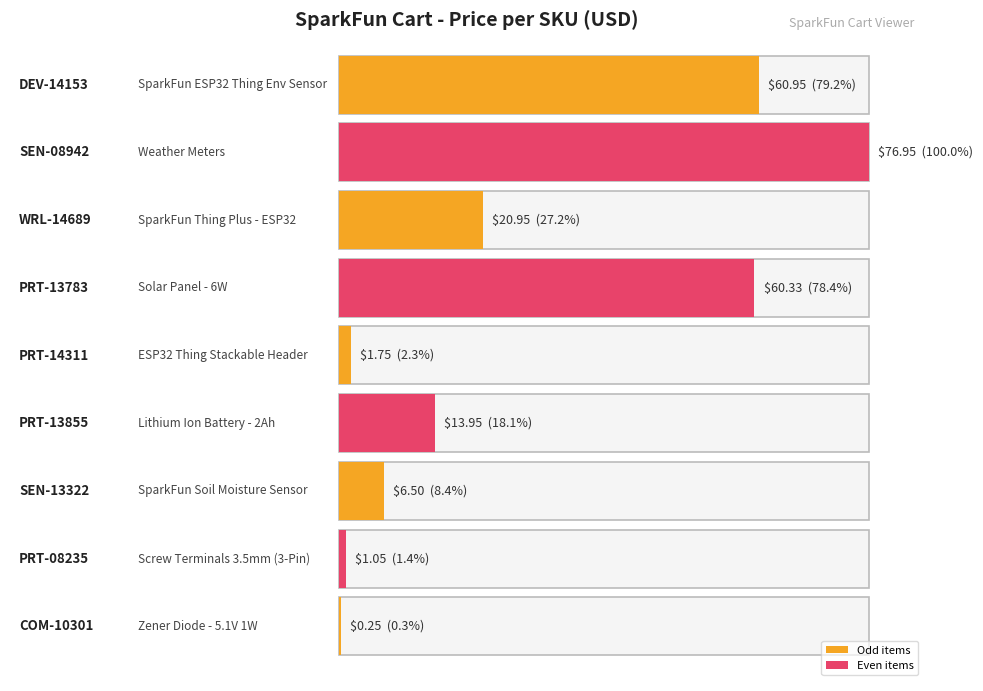

Read the value at PRT-14311.

1.8